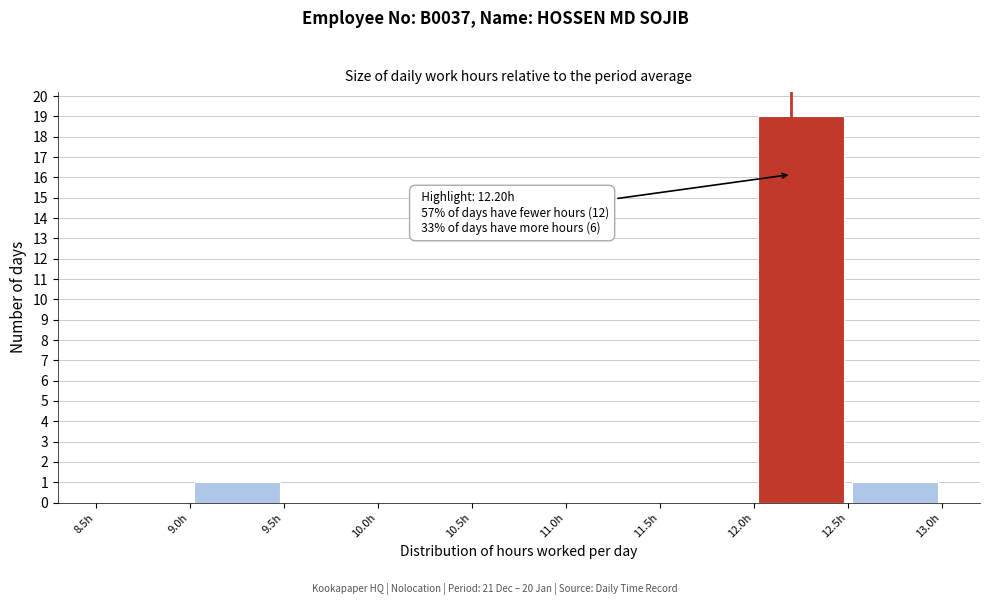

Which range on the x-axis has the tallest bar?

12.0 to 12.5